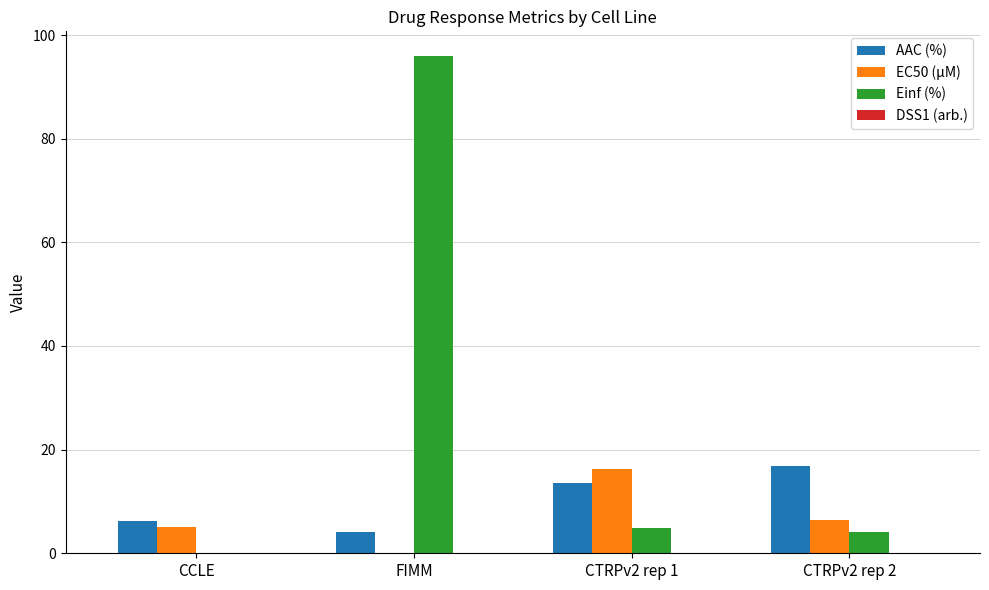

The value of Einf (%) at CTRPv2 rep 2 is 4.1. True or false?

True